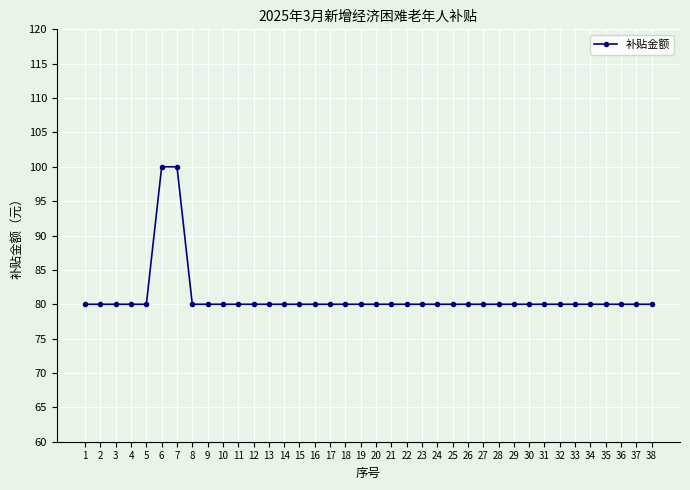

What is the value of the 6th point from the left?

100